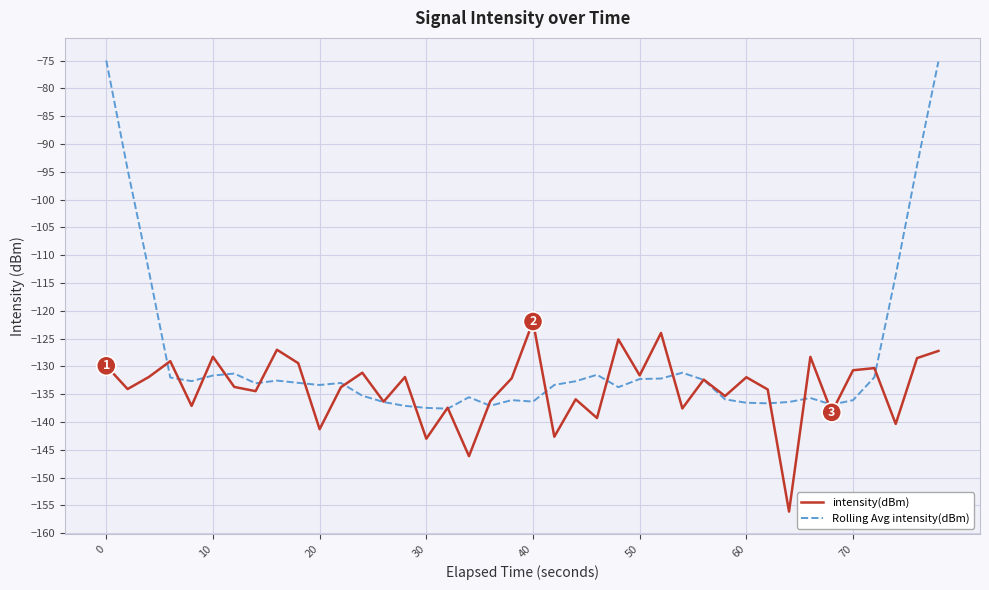

Which series has the largest range (max minus min)?

Rolling Avg intensity(dBm)